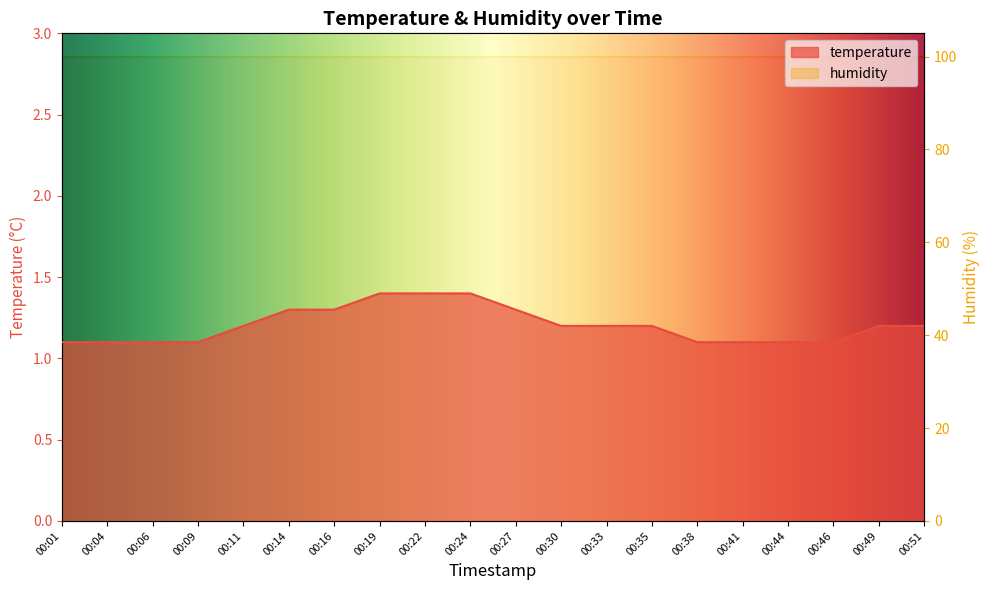

What is the difference between the maximum and minimum values?

0.3